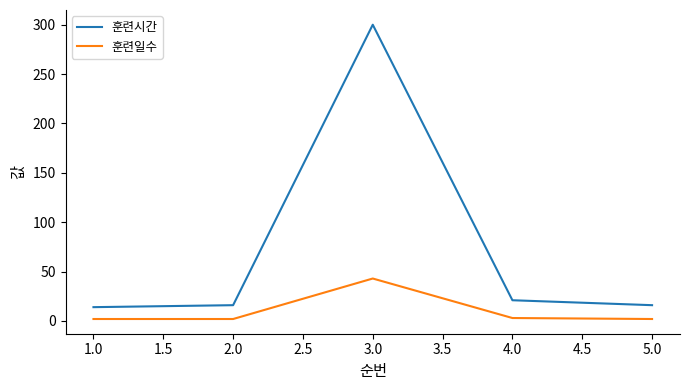

At 1.0, list the series in order from largest to smallest.

훈련시간, 훈련일수